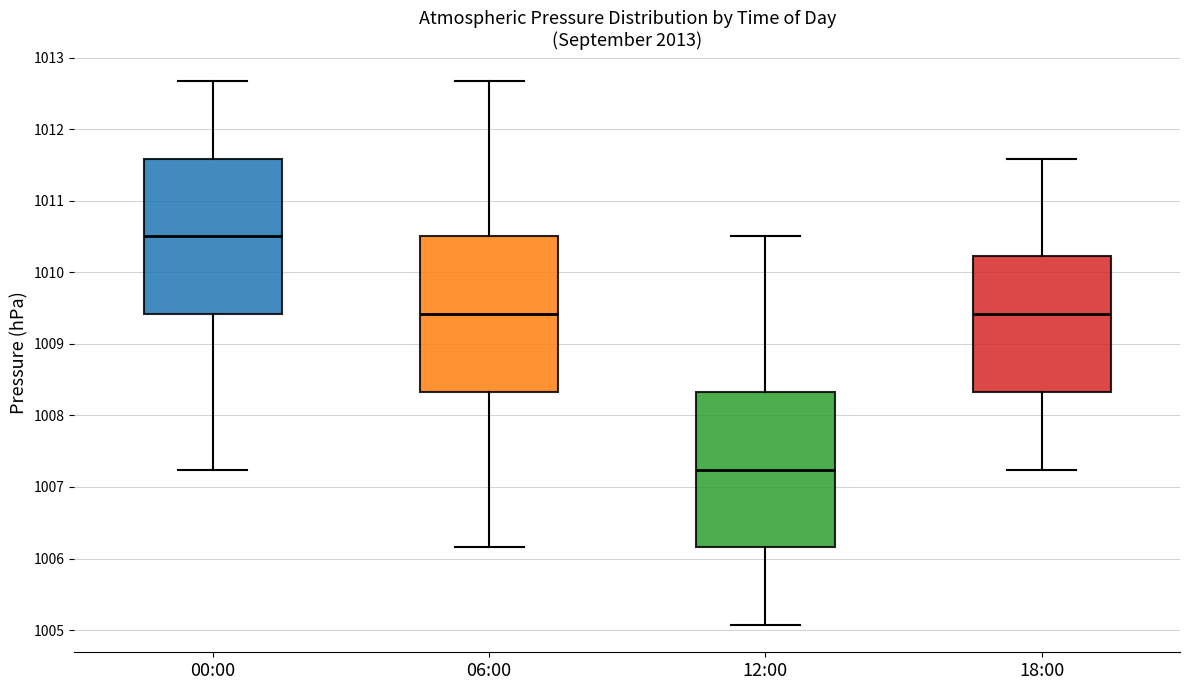

Reading left to right, transcribe this box plot: for each box, give where its median line is, the range the box spans, and where its two whiskers end, as read against the y-axis. The values are not printed on the chart, so give them approximately, as read against the axis.

00:00: median 1010.5, box 1009.4 to 1011.6, whiskers 1007.2 to 1012.7
06:00: median 1009.4, box 1008.3 to 1010.5, whiskers 1006.2 to 1012.7
12:00: median 1007.2, box 1006.2 to 1008.3, whiskers 1005.1 to 1010.5
18:00: median 1009.4, box 1008.3 to 1010.2, whiskers 1007.2 to 1011.6